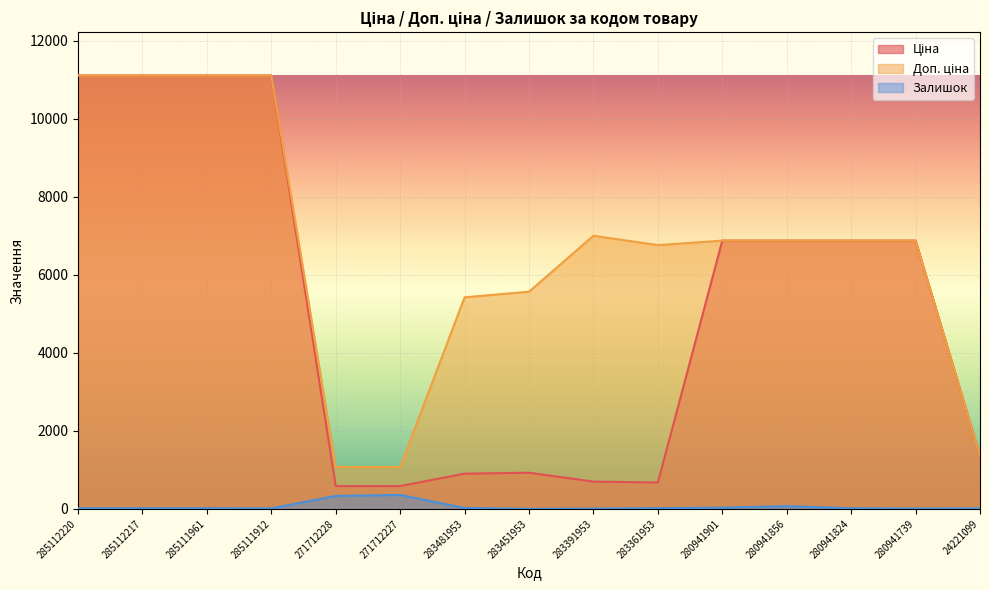

True or false: Ціна has a value of 6879.5 at 280941824.

True